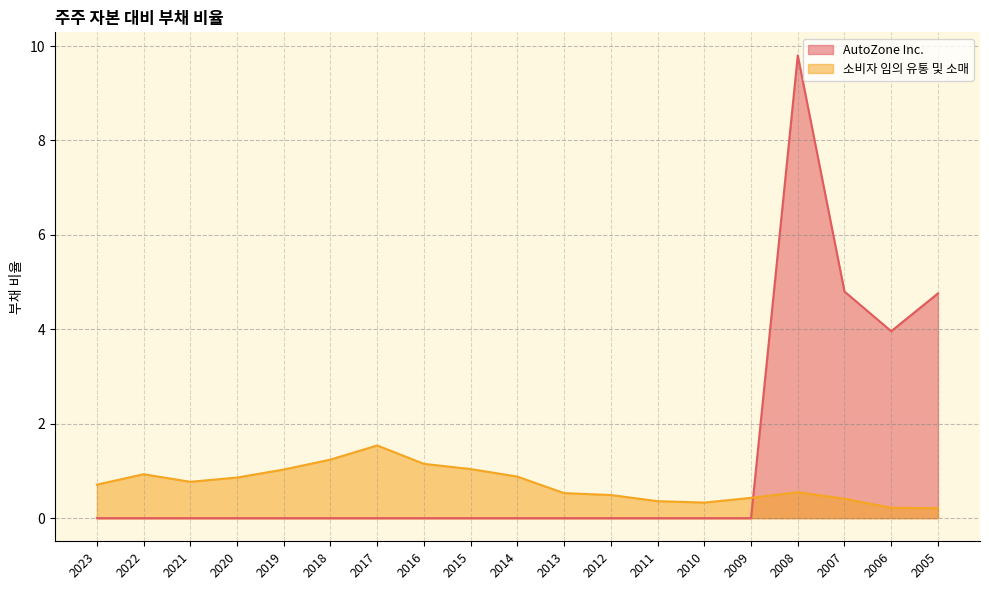

At which category is the sum across all series the highest?

2008